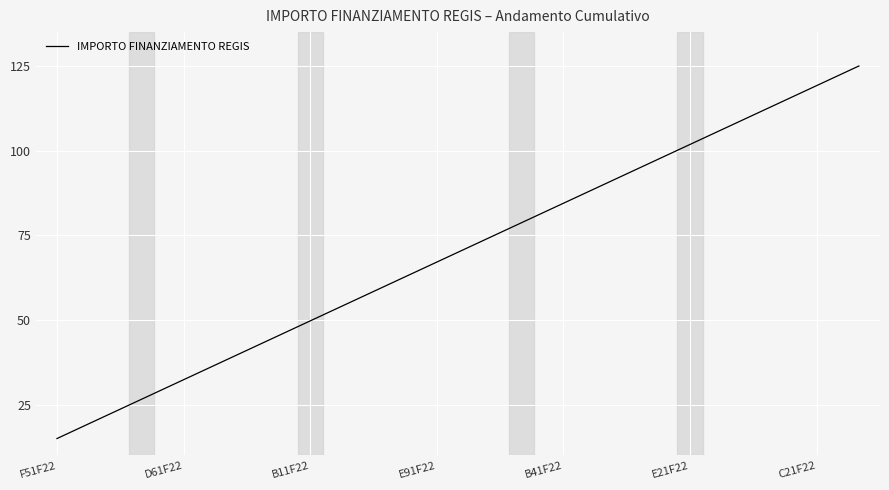

What is the average value?

70.0